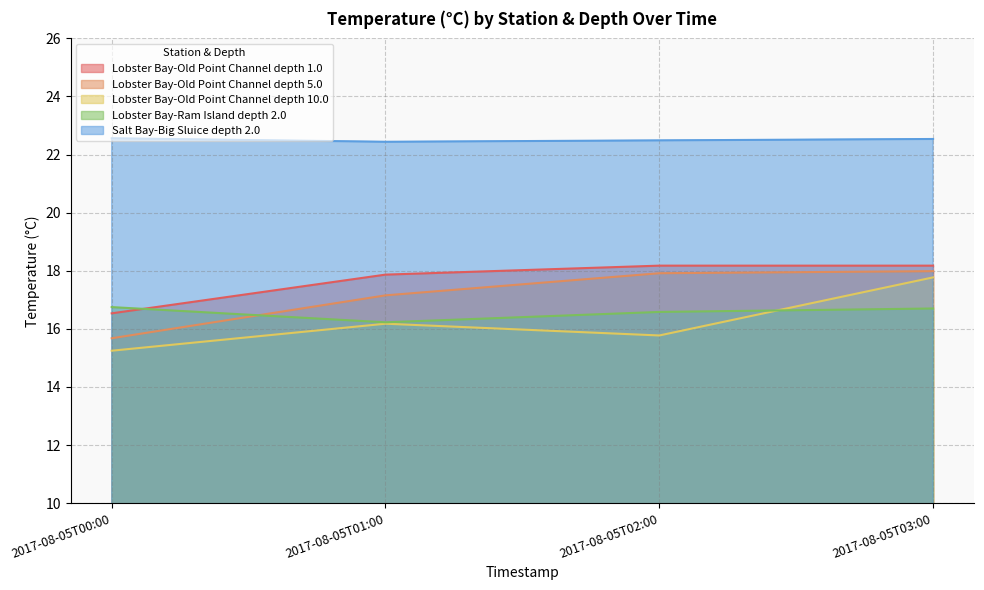

What value does the Lobster Bay-Old Point Channel depth 1.0 series have at 2017-08-05T01:00?

17.9